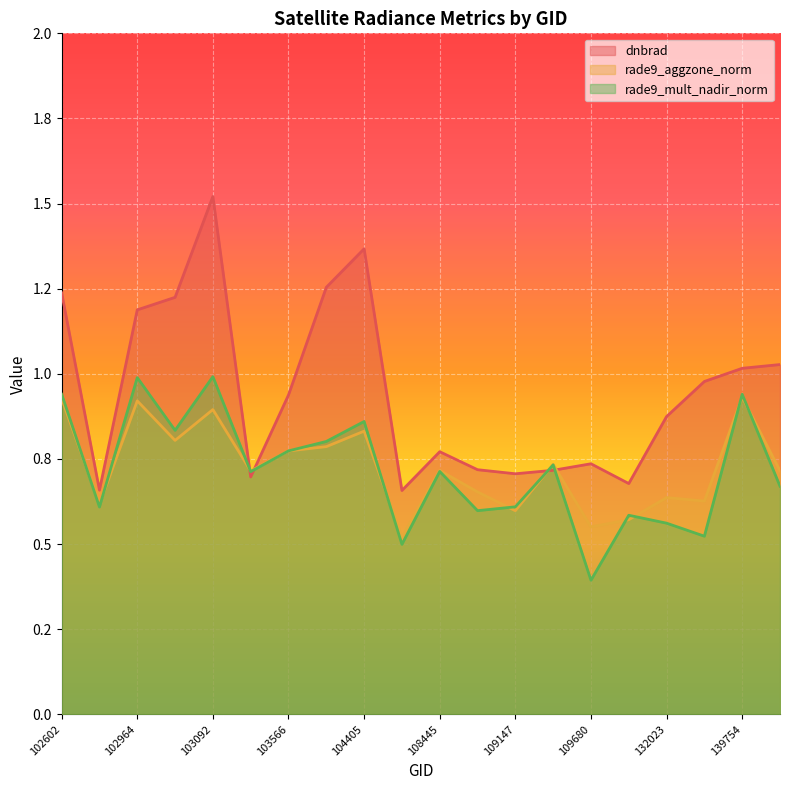

What is the difference between the maximum and minimum values in the rade9_aggzone_norm series?

0.4